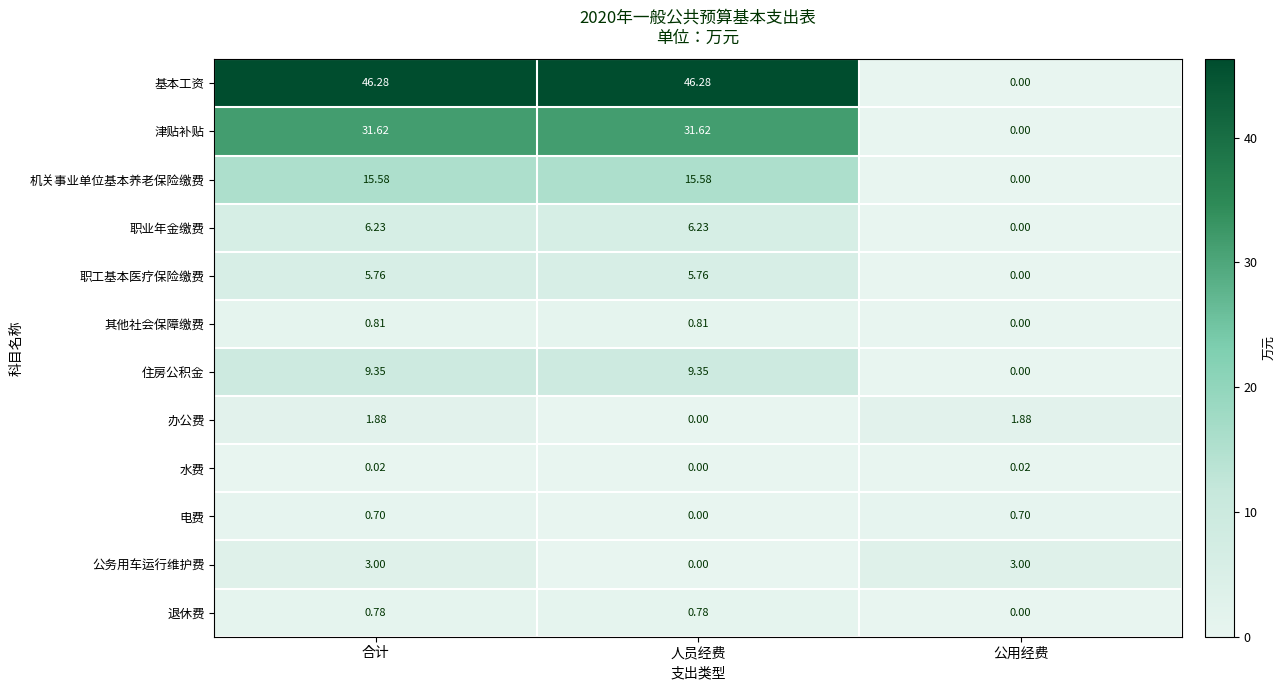

How many data points in 职业年金缴费 are above 6?

2